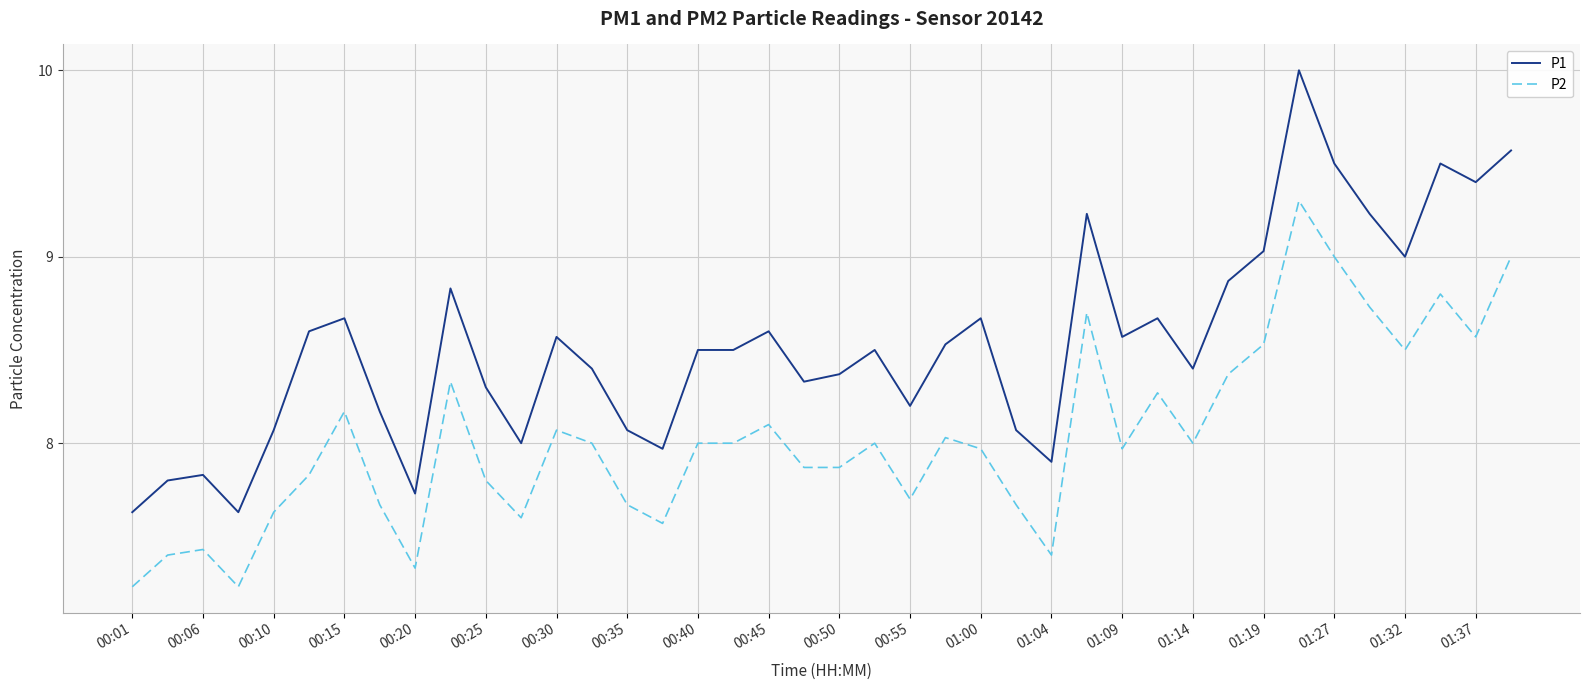

True or false: P2 and P1 intersect in this chart.

False